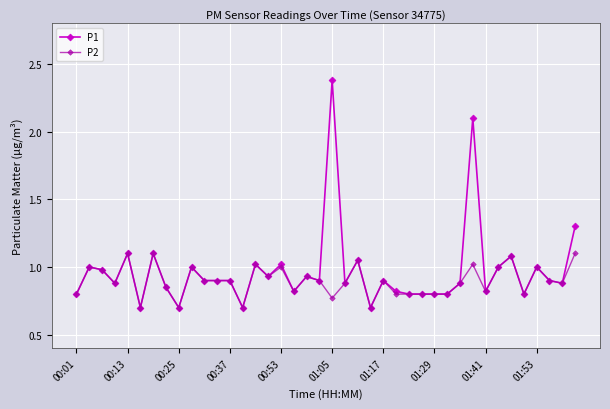

How many lines are shown in the chart?

2